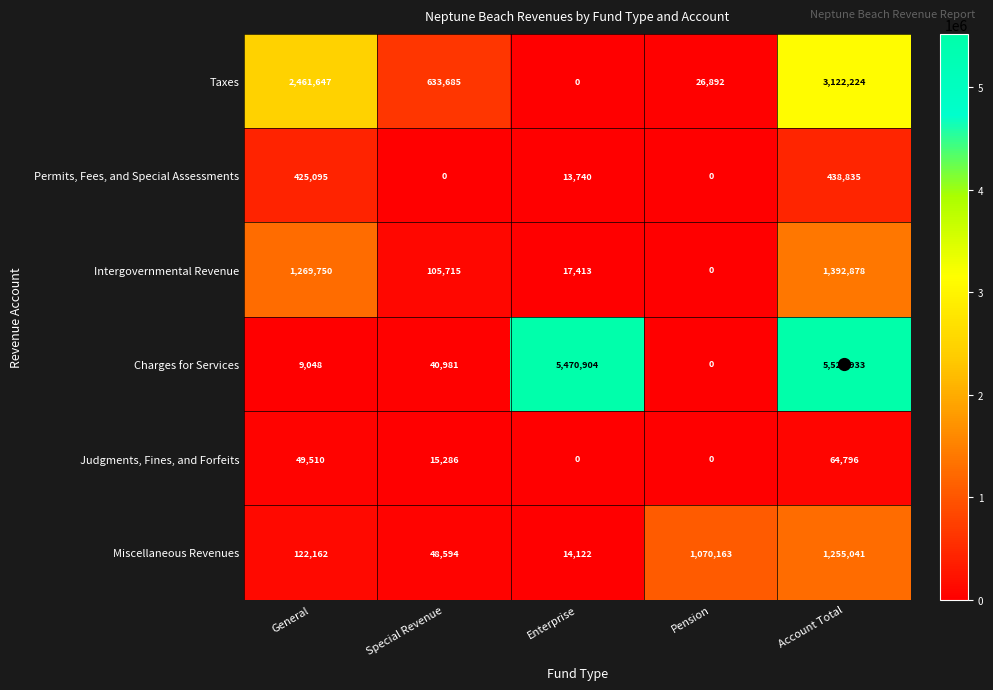

List the series in order of their peak value, lowest first.

Judgments, Fines, and Forfeits, Permits, Fees, and Special Assessments, Miscellaneous Revenues, Intergovernmental Revenue, Taxes, Charges for Services